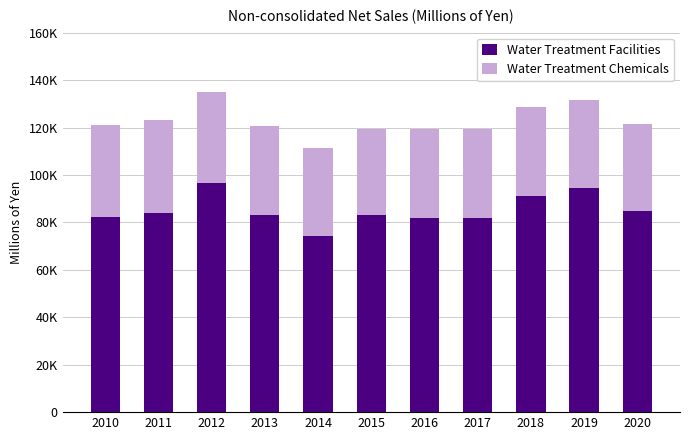

True or false: Water Treatment Facilities has a value of 19840 at 2014.

False